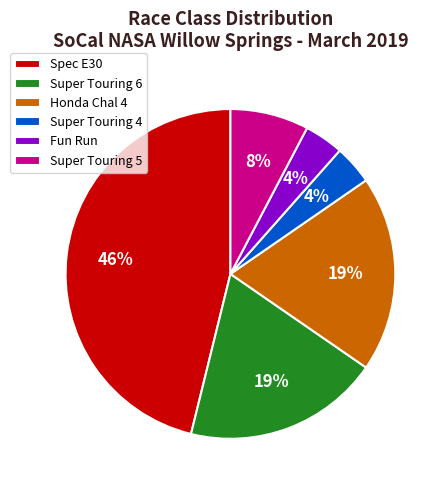

Count the number of slices in the pie.

6